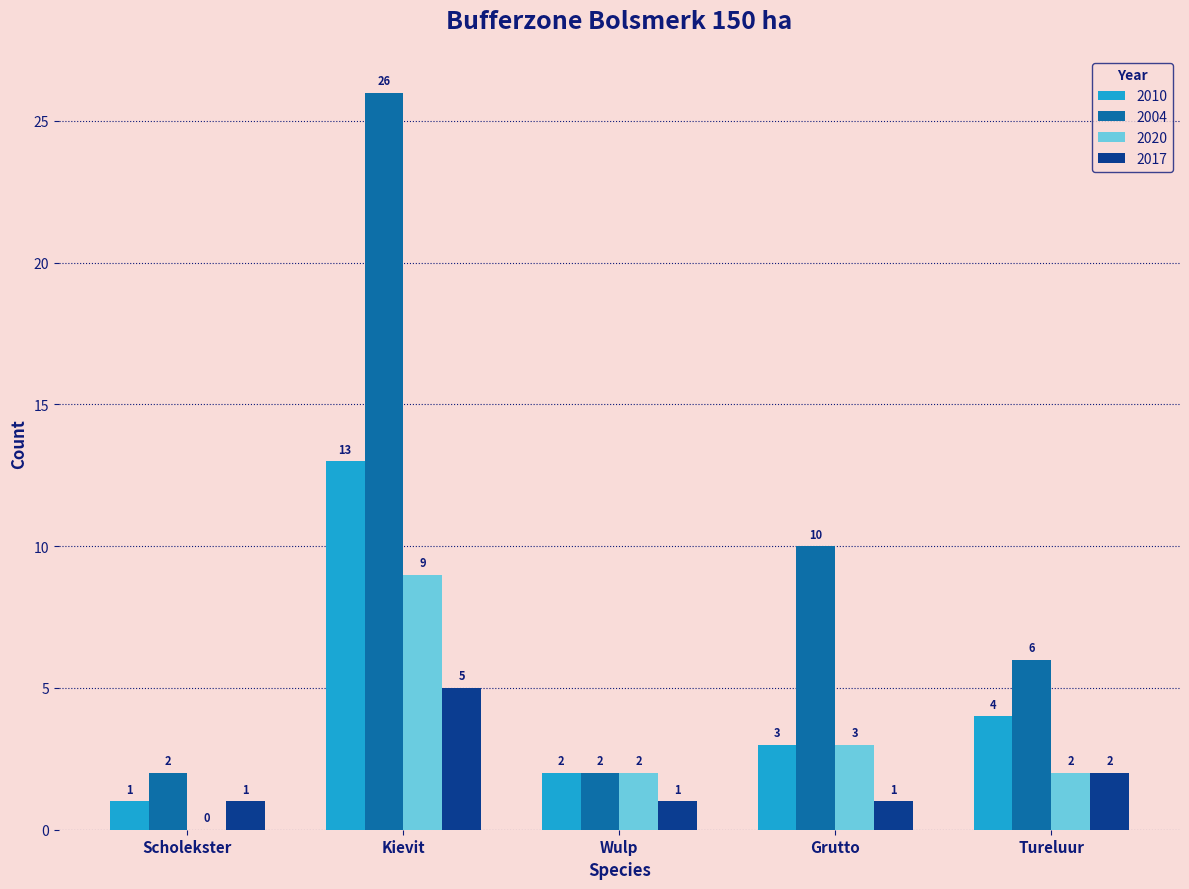

How many data points does each series have?

5